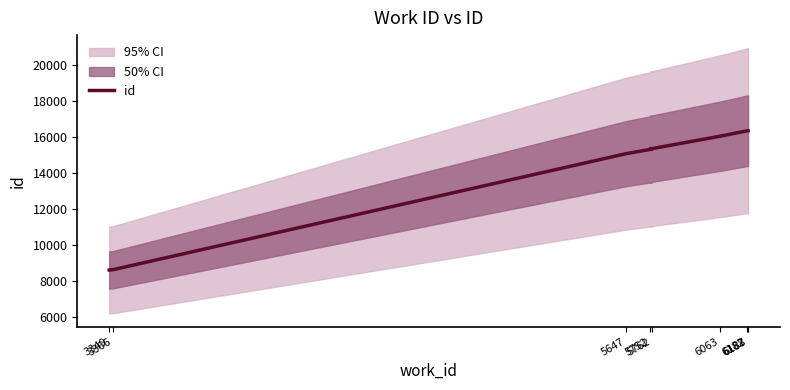

What is the change in value from 5647 to 6182?

+1264